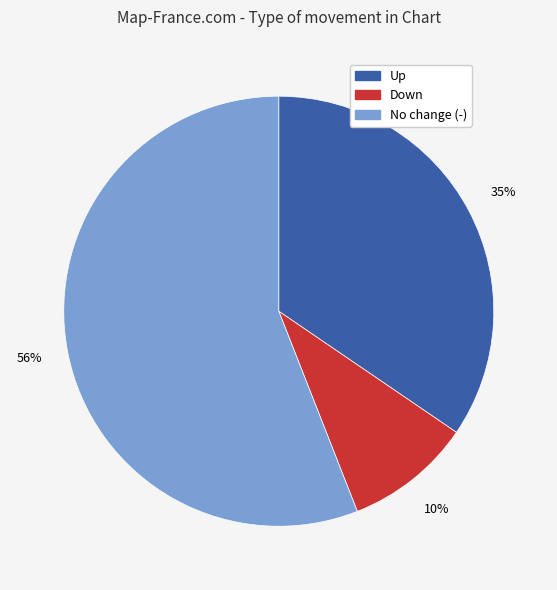

To the nearest percent, what is the difference between the largest and smallest slice percentages?

46%